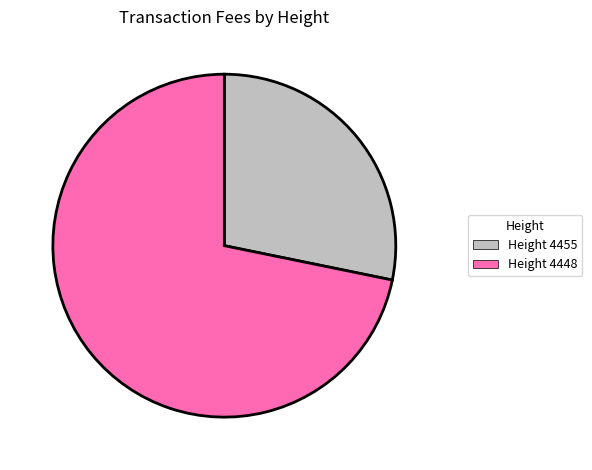

Does any single category account for the majority?

Yes